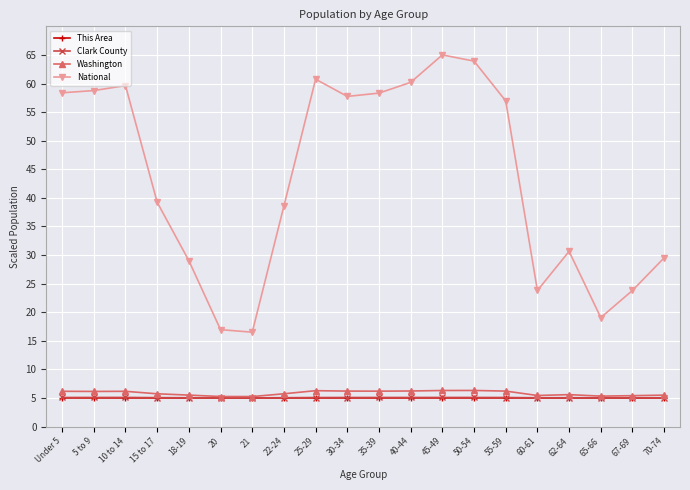

Between Under 5 and 25-29, which series saw the biggest shift?

National